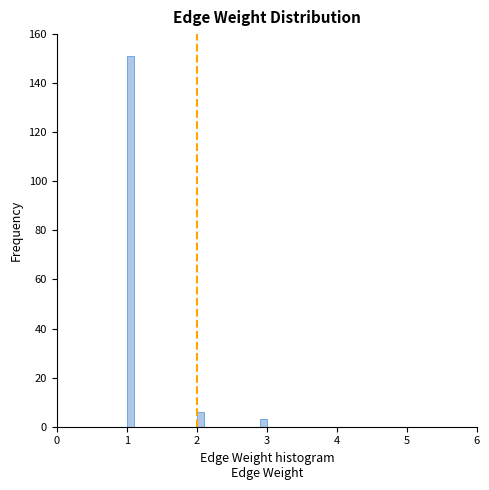

Read against the x-axis, roughly where is the centre of the tallest bar?

1.1